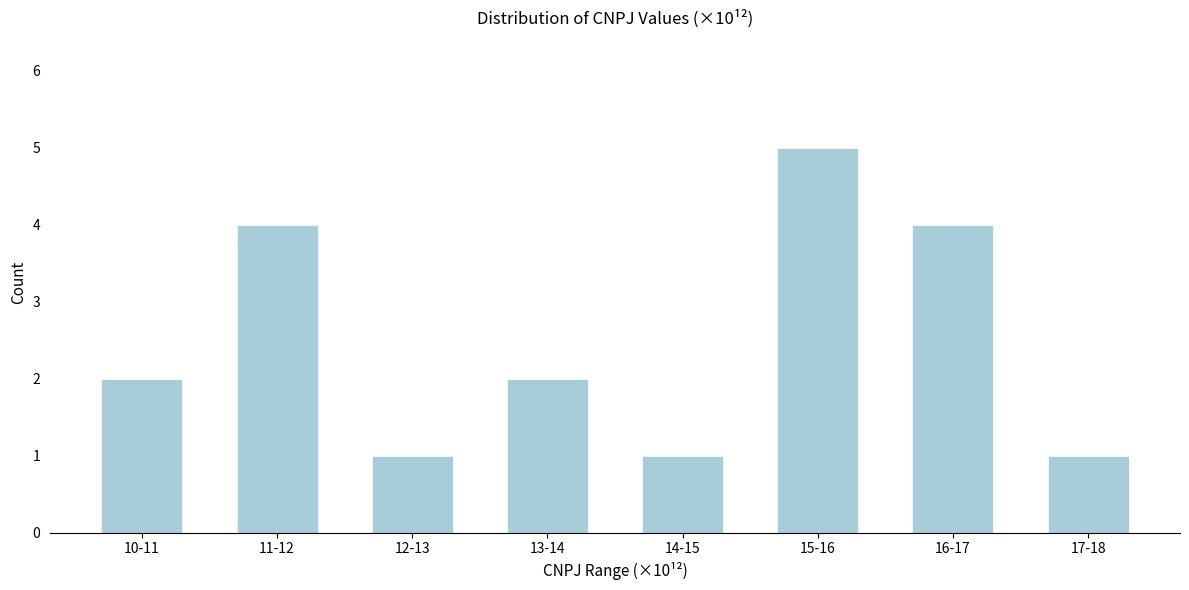

Reading left to right, extract all data points from this chart.

10-11=2	11-12=4	12-13=1	13-14=2	14-15=1	15-16=5	16-17=4	17-18=1